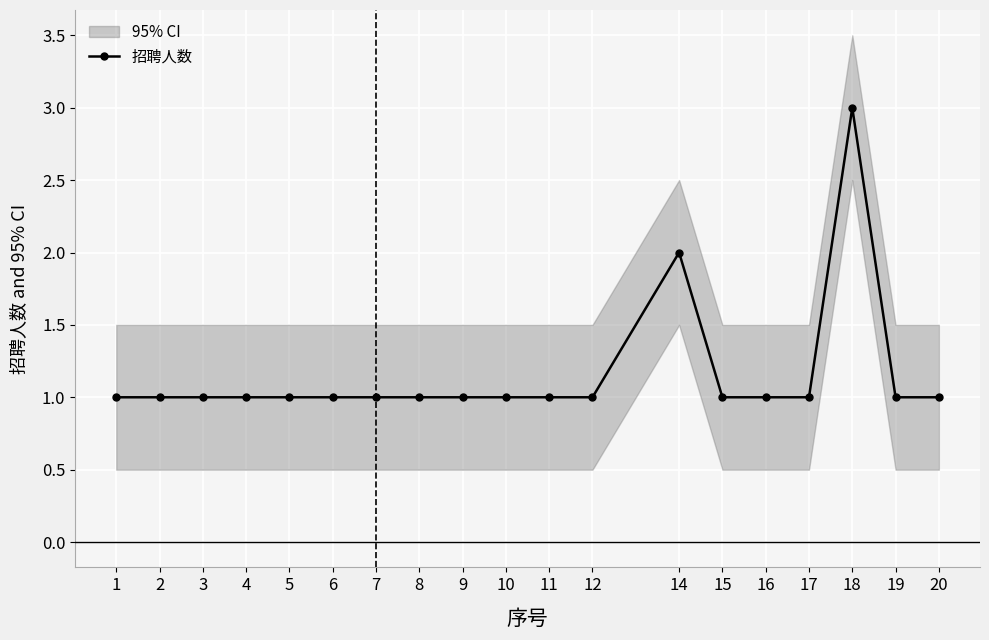

Reading right to left, list all the values displayed in this chart.

1	1	3	1	1	1	2	1	1	1	1	1	1	1	1	1	1	1	1